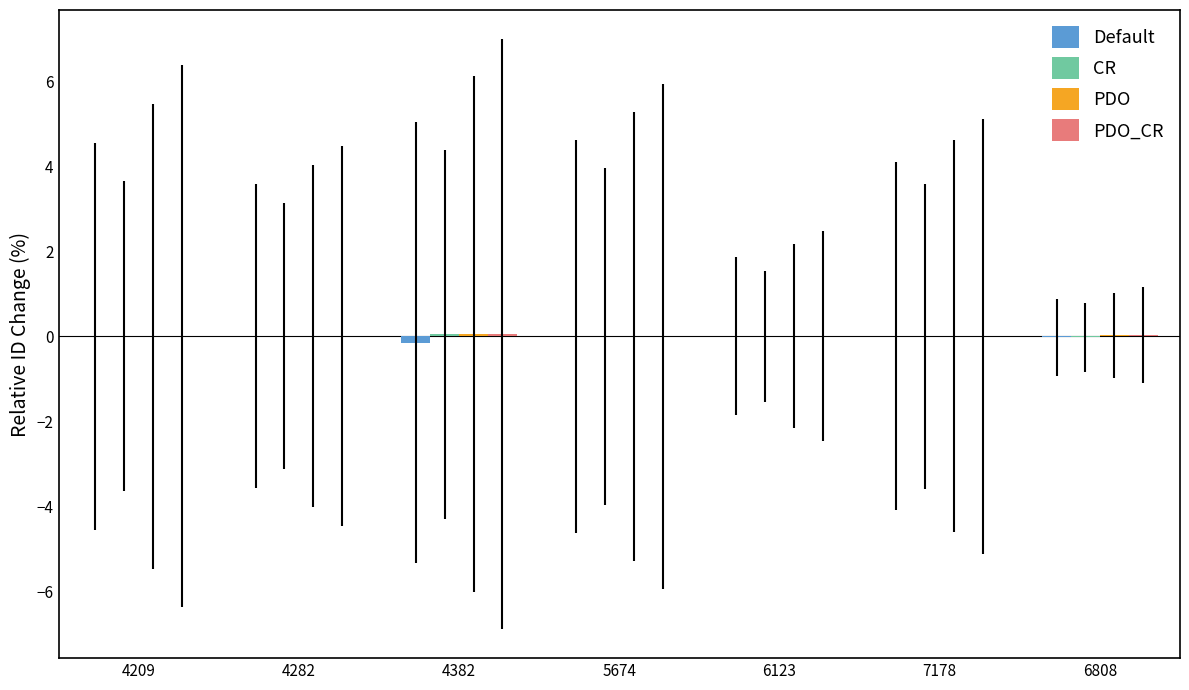

What is the spread (max minus min) of values at 4382?

0.2